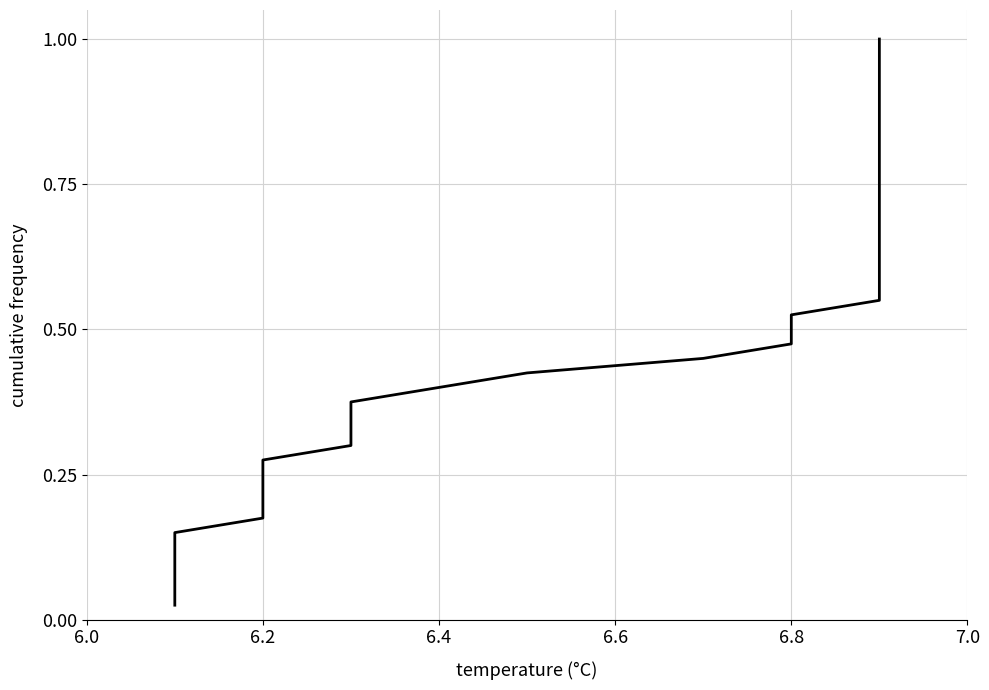

What is the value of the 8th point from the left?

0.2